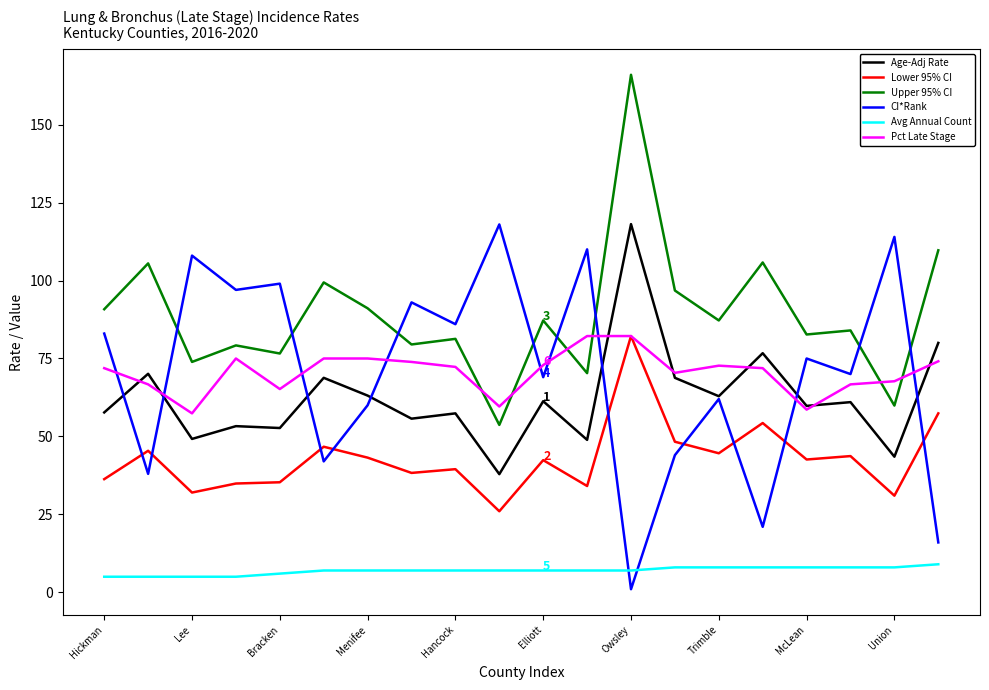

What is the average value of the Avg Annual Count series?

7.0